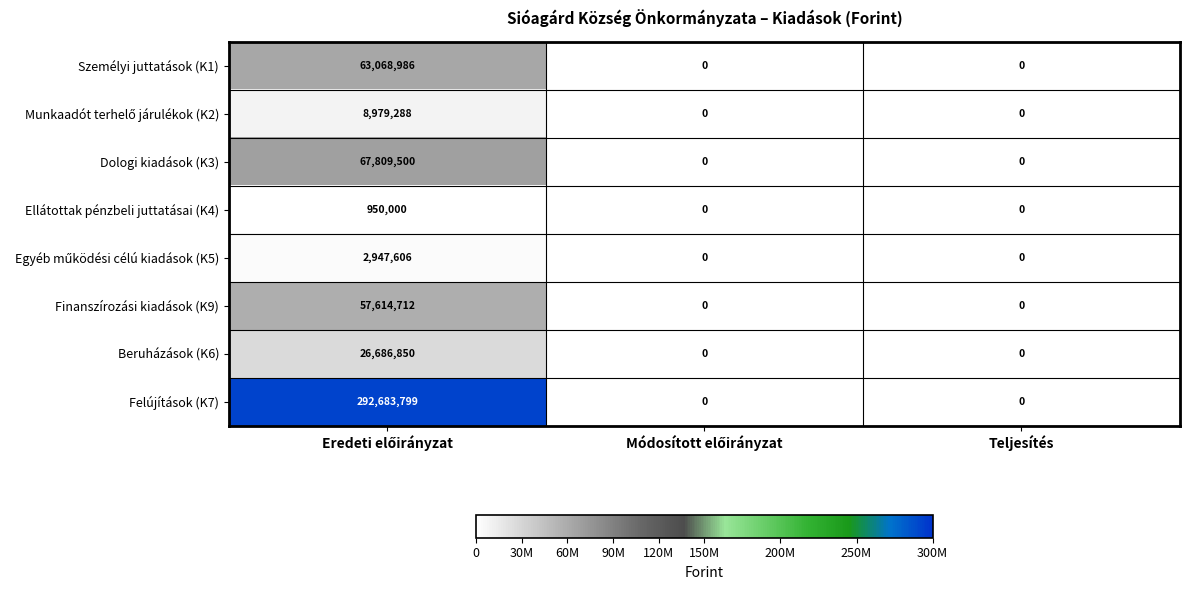

Which series has the largest total across all categories?

Felújítások (K7)